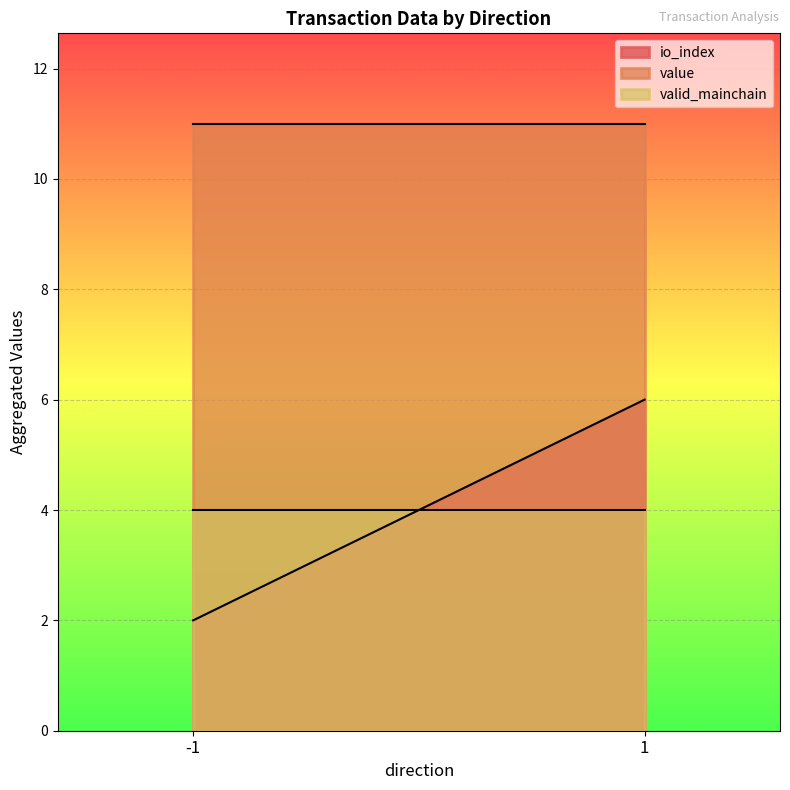

The value of valid_mainchain at 1 is 1.6. True or false?

False